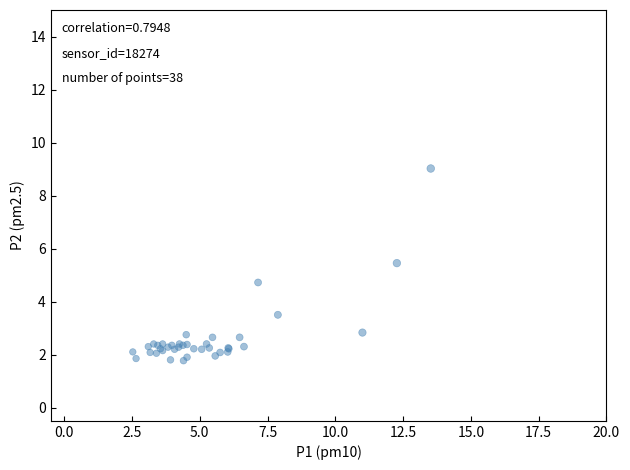

What Y value in the scatter plot is closest to 5?

4.7